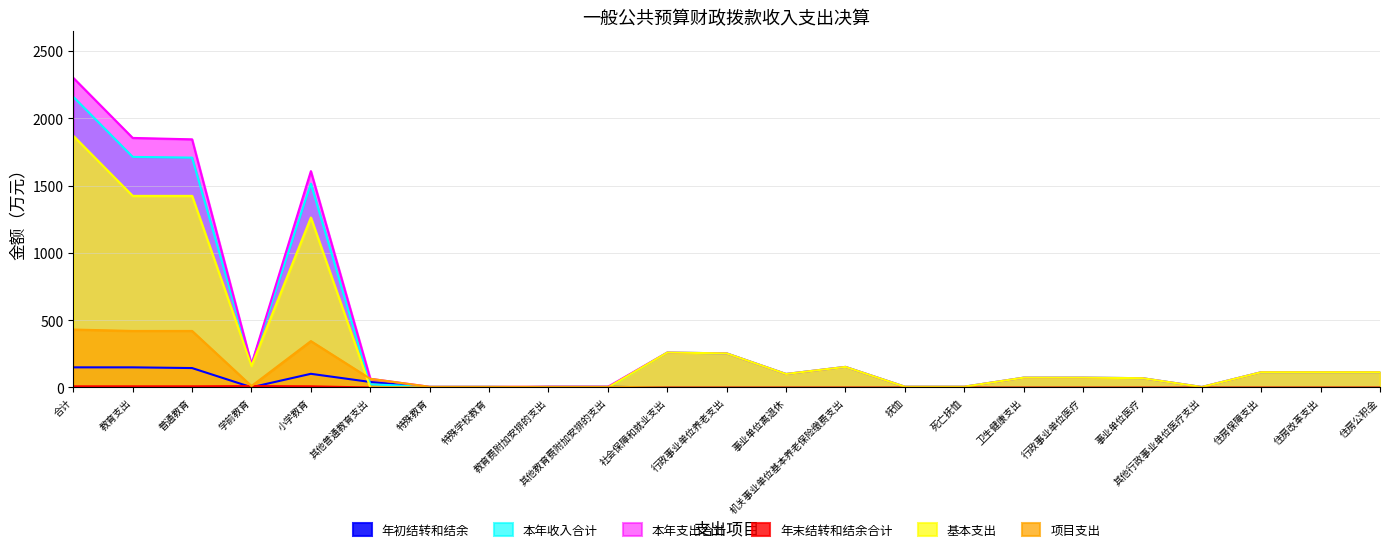

Which series has the widest spread of values?

本年支出合计